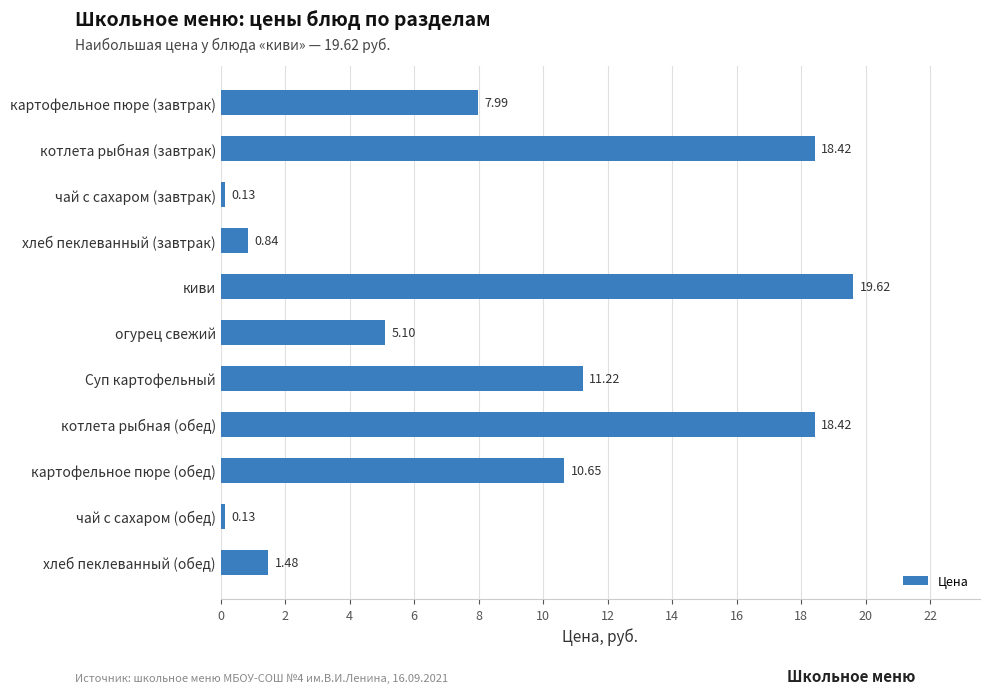

What is the sum of all values?

94.0